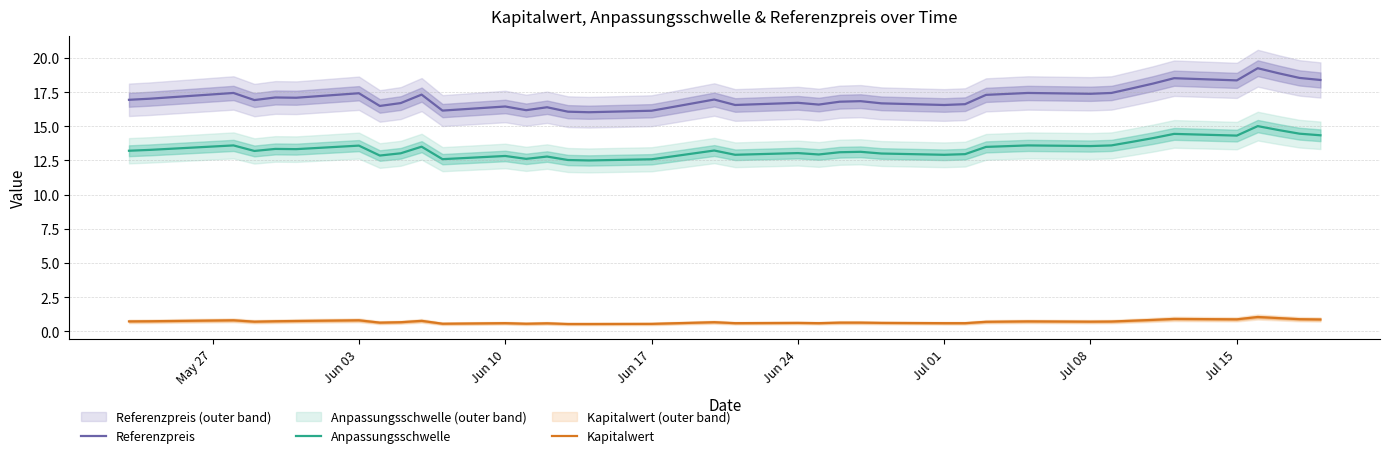

True or false: Referenzpreis and Kapitalwert cross at least once.

False